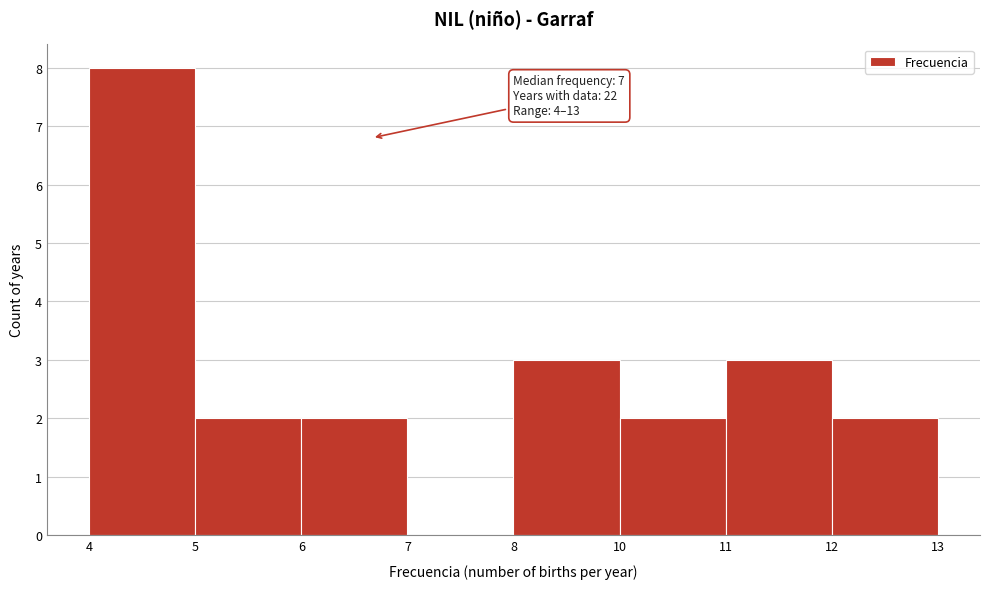

Reading left to right, transcribe all the data shown in this chart.

4=8	5=2	6=2	7=0	8=3	10=2	11=3	12=2